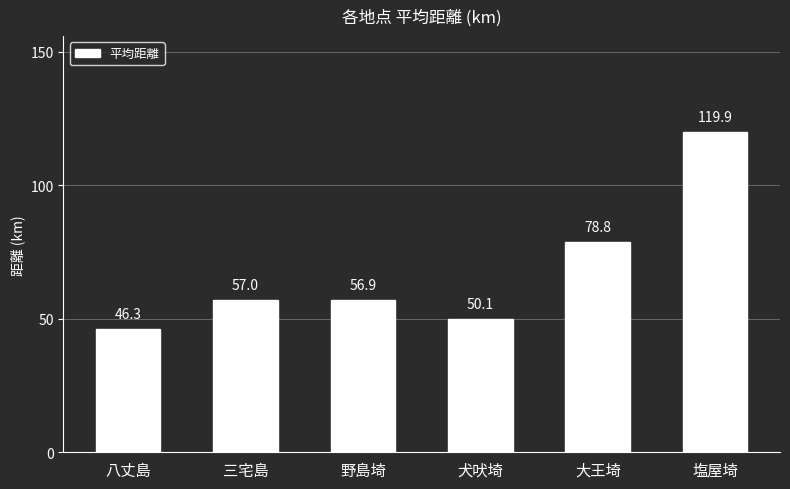

Are the bars grouped side by side (vs. stacked)?

No